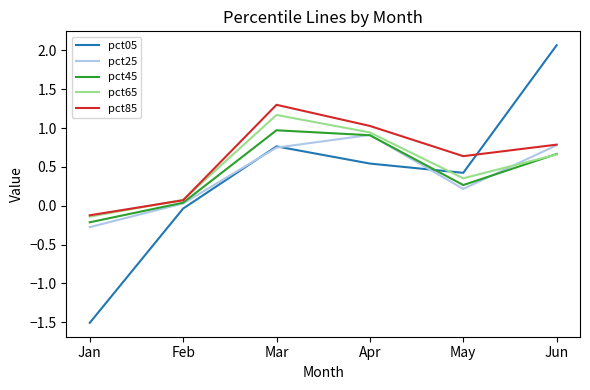

What is the maximum value for pct05?

2.1